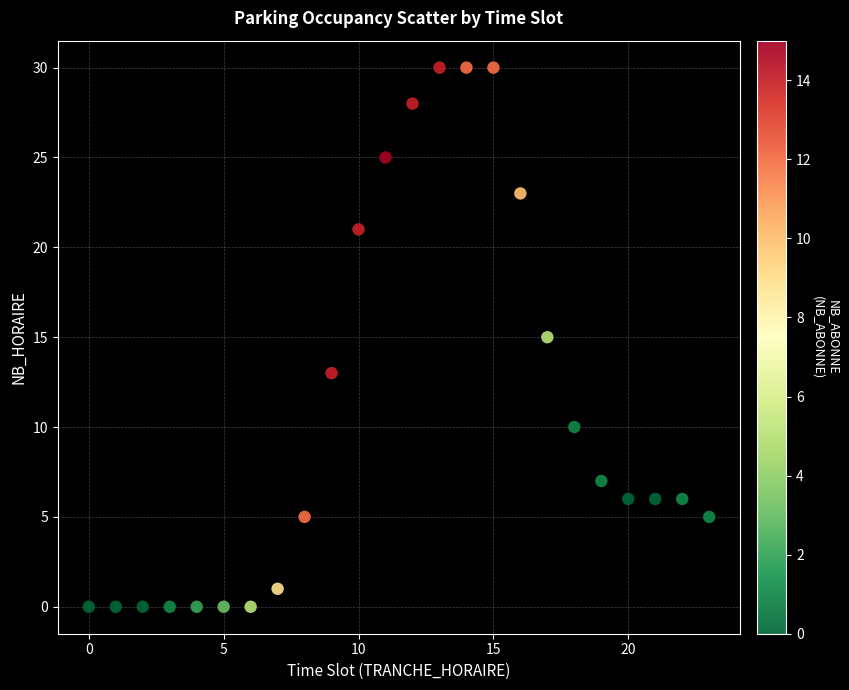

What is the range of X values (max minus min)?

23